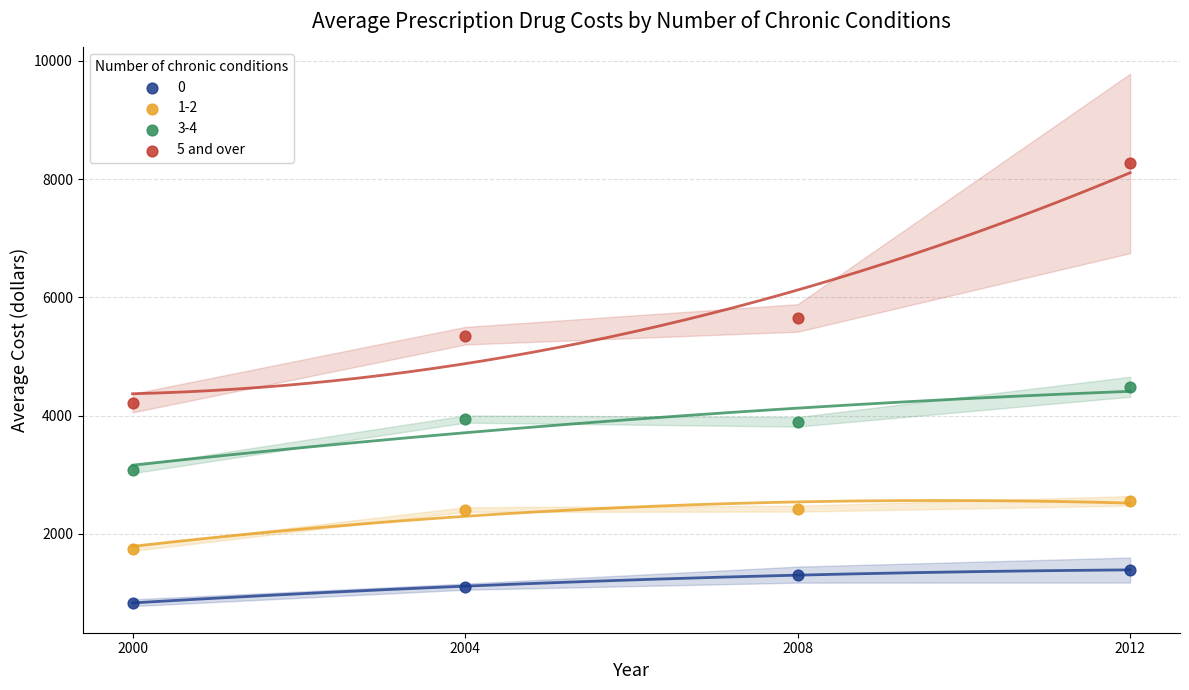

What is the X range (max minus min) for the scatter plot?

12.0